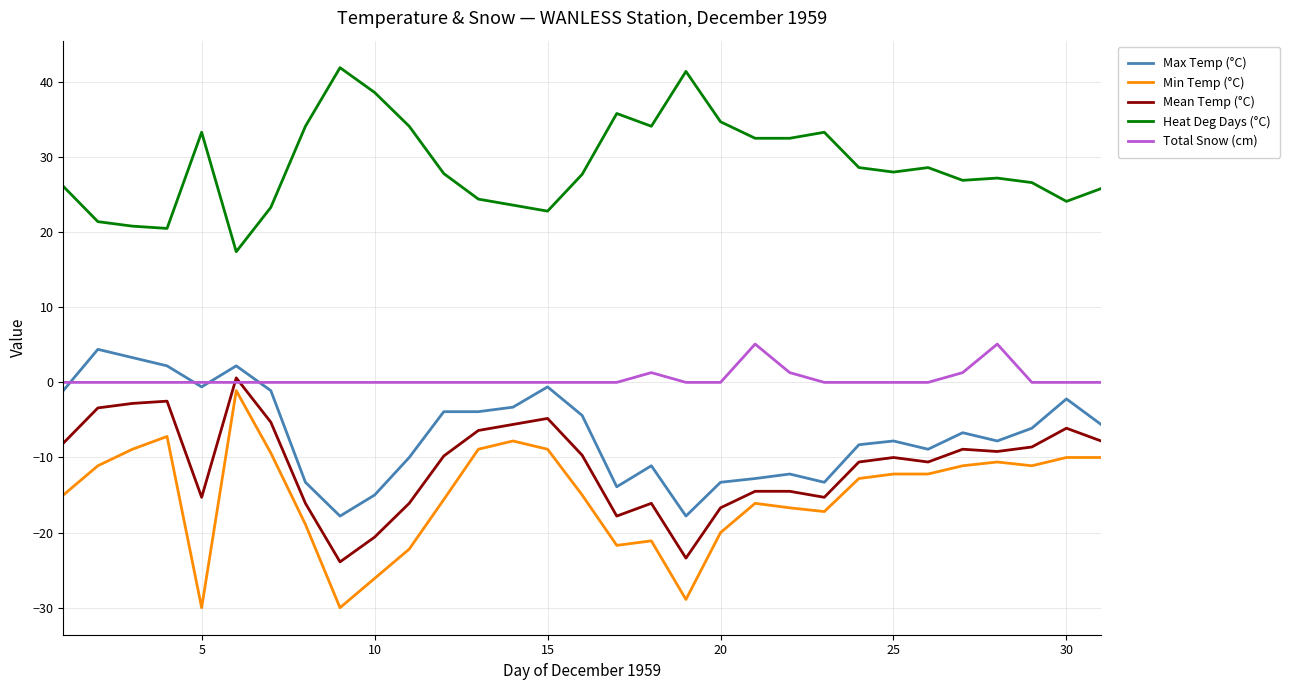

Which series has the largest total across all categories?

Heat Deg Days (°C)